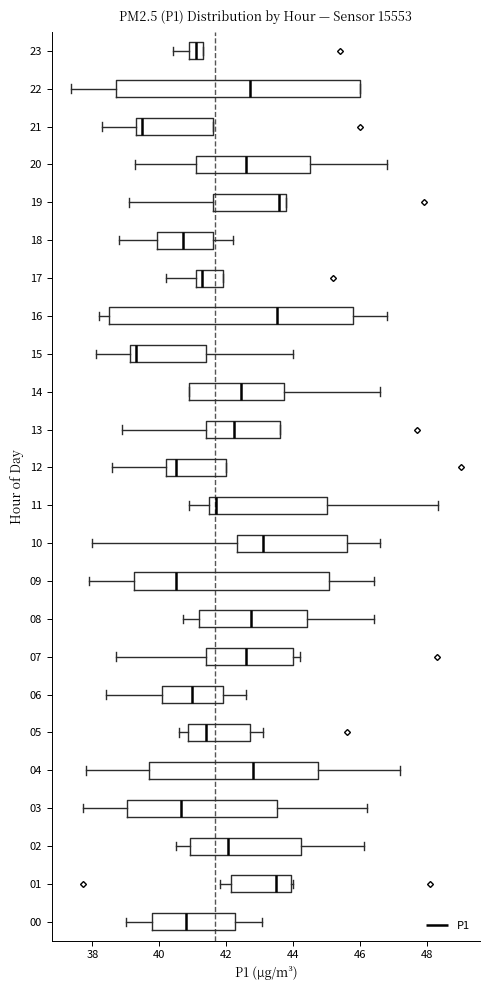

Reading bottom to top, transcribe this box plot: for each box, give where its median line is, the range the box spans, and where its two whiskers end, as read against the x-axis. The values are not printed on the chart, so give them approximately, as read against the axis.

00: median 40.8, box 39.8 to 42.2, whiskers 39.0 to 43.0
01: median 43.4, box 42.2 to 44.0, whiskers 41.8 to 44.0
02: median 42.0, box 41.0 to 44.2, whiskers 40.6 to 46.2
03: median 40.6, box 39.0 to 43.6, whiskers 37.8 to 46.2
04: median 42.8, box 39.6 to 44.8, whiskers 37.8 to 47.2
05: median 41.4, box 40.8 to 42.8, whiskers 40.6 to 43.2
06: median 41.0, box 40.0 to 42.0, whiskers 38.4 to 42.6
07: median 42.6, box 41.4 to 44.0, whiskers 38.8 to 44.2
08: median 42.8, box 41.2 to 44.4, whiskers 40.8 to 46.4
09: median 40.4, box 39.2 to 45.0, whiskers 38.0 to 46.4
10: median 43.2, box 42.4 to 45.6, whiskers 38.0 to 46.6
11: median 41.8, box 41.6 to 45.0, whiskers 41.0 to 48.4
12: median 40.6, box 40.2 to 42.0, whiskers 38.6 to 42.0
13: median 42.2, box 41.4 to 43.6, whiskers 39.0 to 43.6
14: median 42.4, box 41.0 to 43.8, whiskers 41.0 to 46.6
15: median 39.4, box 39.2 to 41.4, whiskers 38.2 to 44.0
16: median 43.6, box 38.6 to 45.8, whiskers 38.2 to 46.8
17: median 41.2 (just right of the box's left edge), box 41.2 to 42.0, whiskers 40.2 to 42.0
18: median 40.8, box 40.0 to 41.6, whiskers 38.8 to 42.2
19: median 43.6, box 41.6 to 43.8, whiskers 39.2 to 43.8
20: median 42.6, box 41.2 to 44.6, whiskers 39.2 to 46.8
21: median 39.4 (just right of the box's left edge), box 39.4 to 41.6, whiskers 38.4 to 41.6
22: median 42.8, box 38.8 to 46.0, whiskers 37.4 to 46.0
23: median 41.2, box 41.0 to 41.4, whiskers 40.4 to 41.4